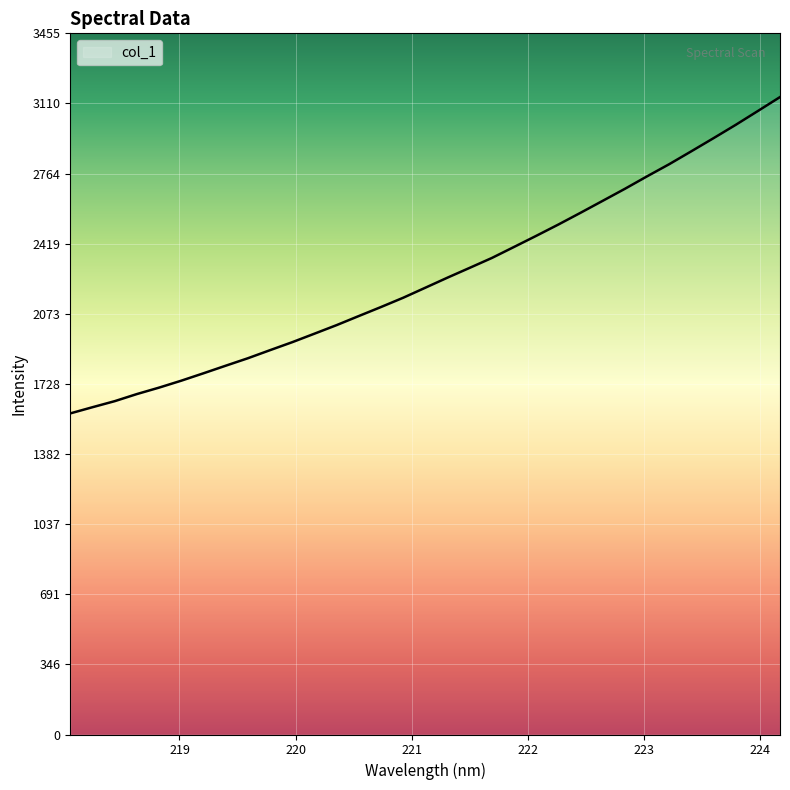

What is the minimum value shown in the chart?

1582.3